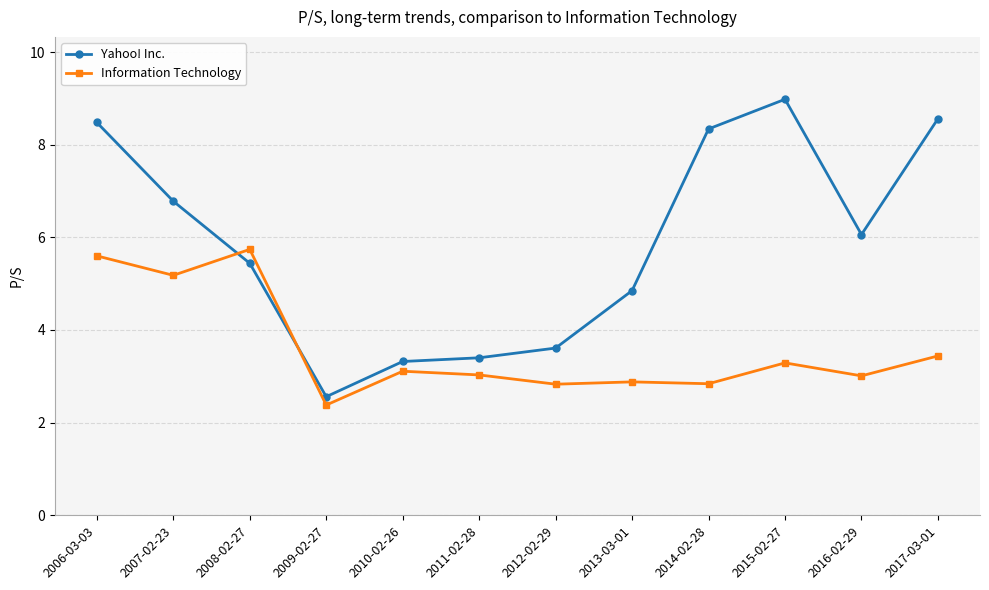

Which series has the largest total across all categories?

Yahoo! Inc.